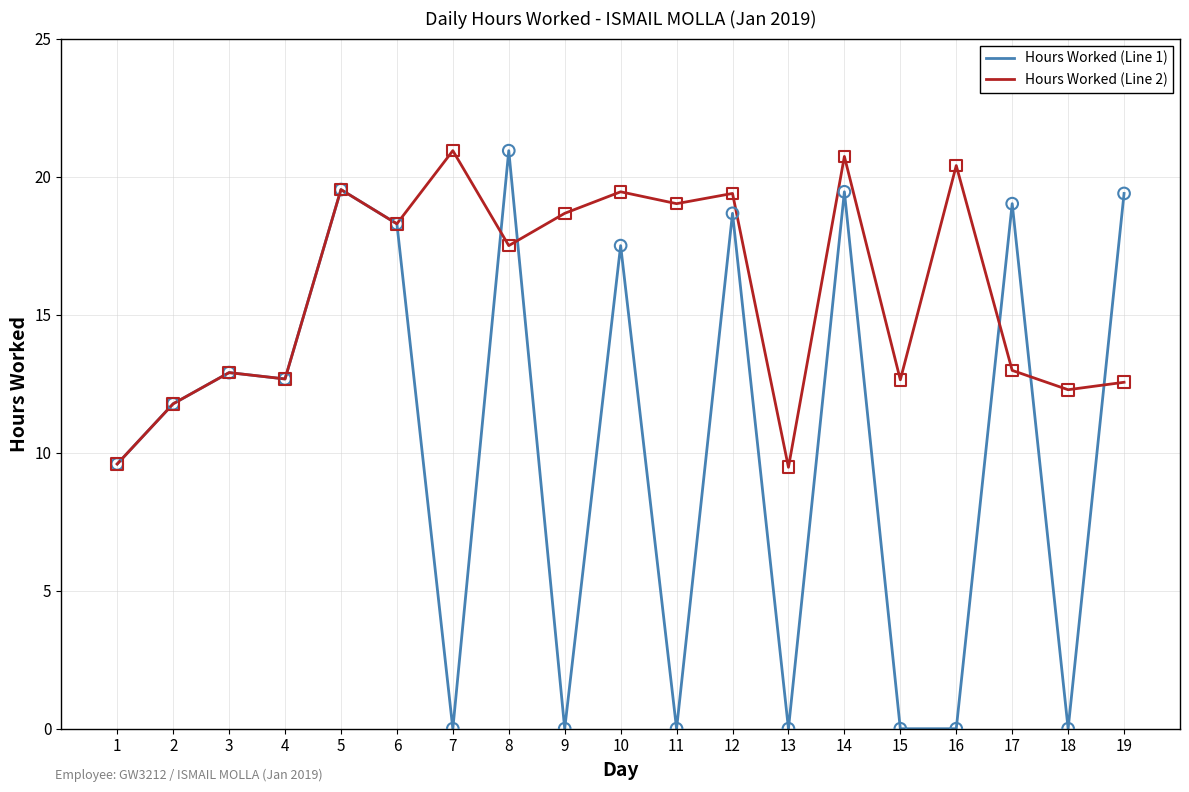

Which series has the largest total across all categories?

Hours Worked (Line 2)